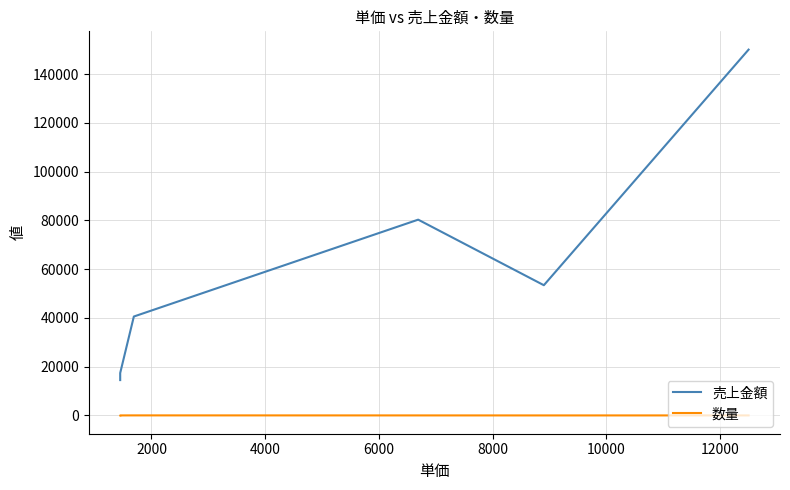

True or false: 売上金額 and 数量 intersect in this chart.

False